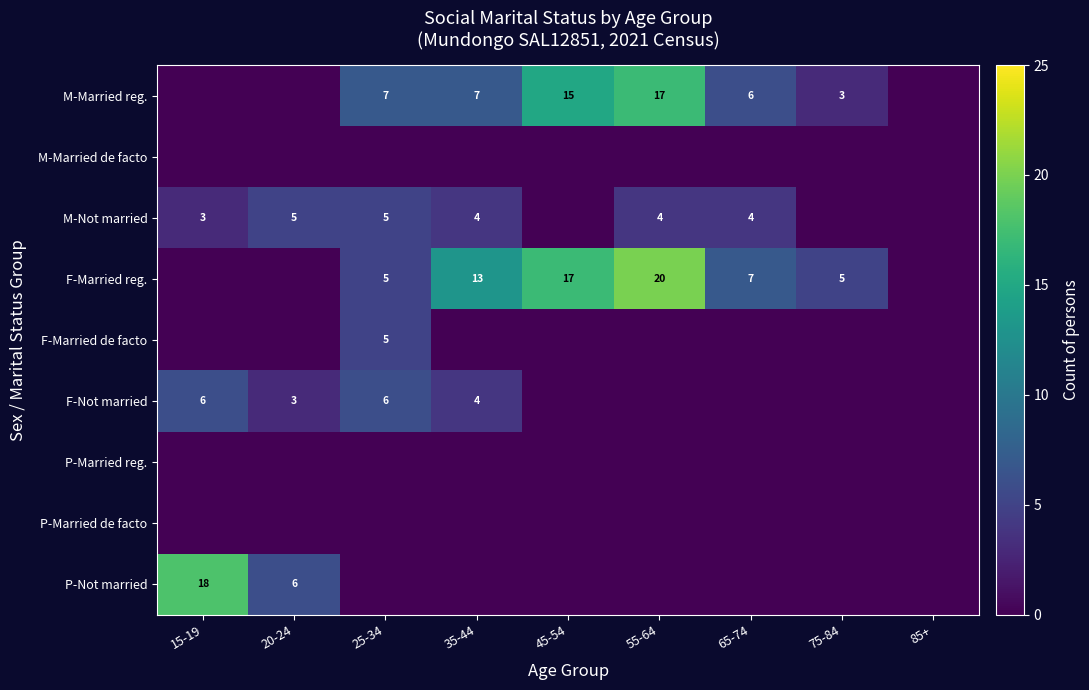

What is the sum of the M-Not married values at 65-74 and 55-64?

8